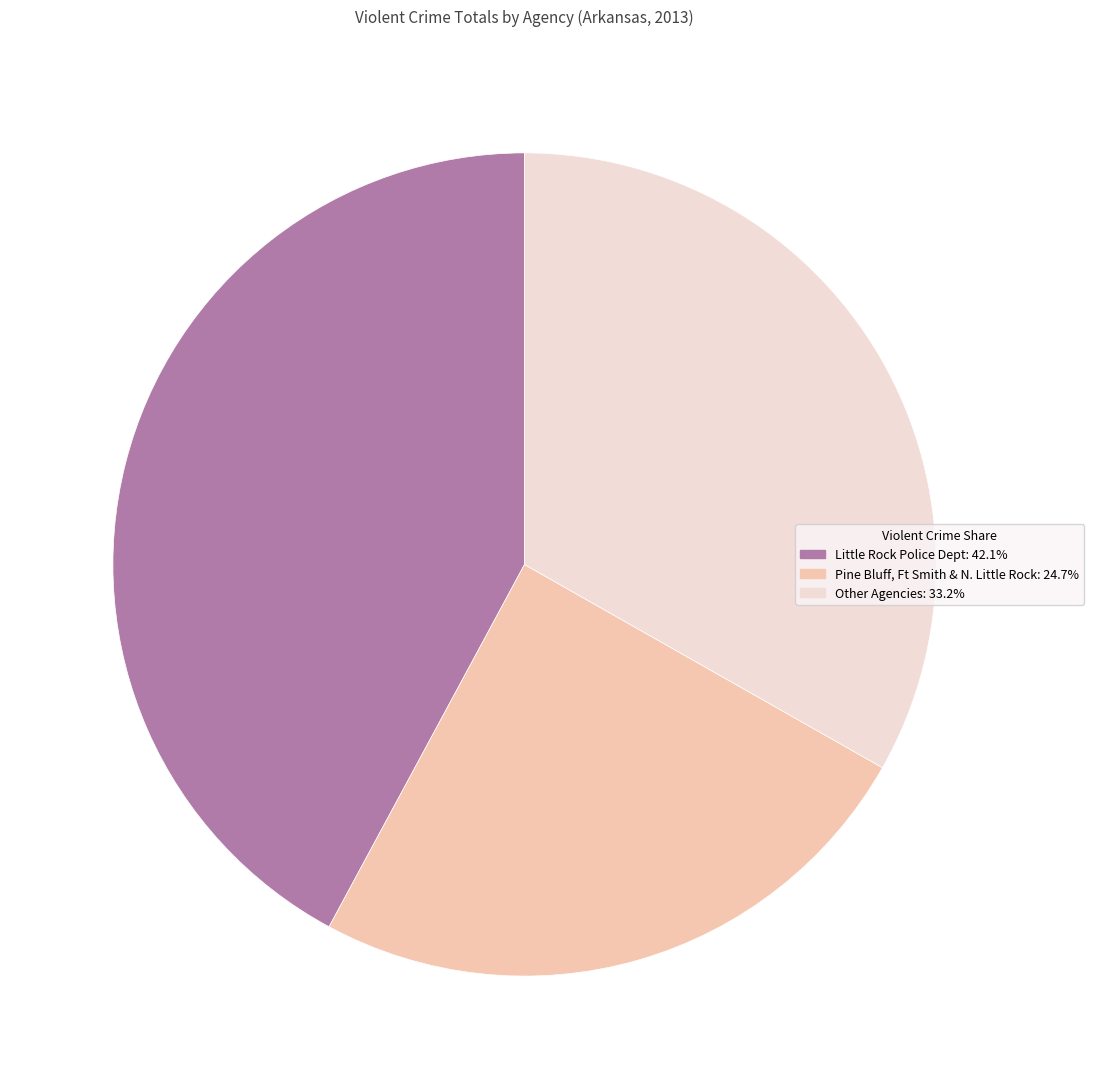

Does any single category account for the majority?

No